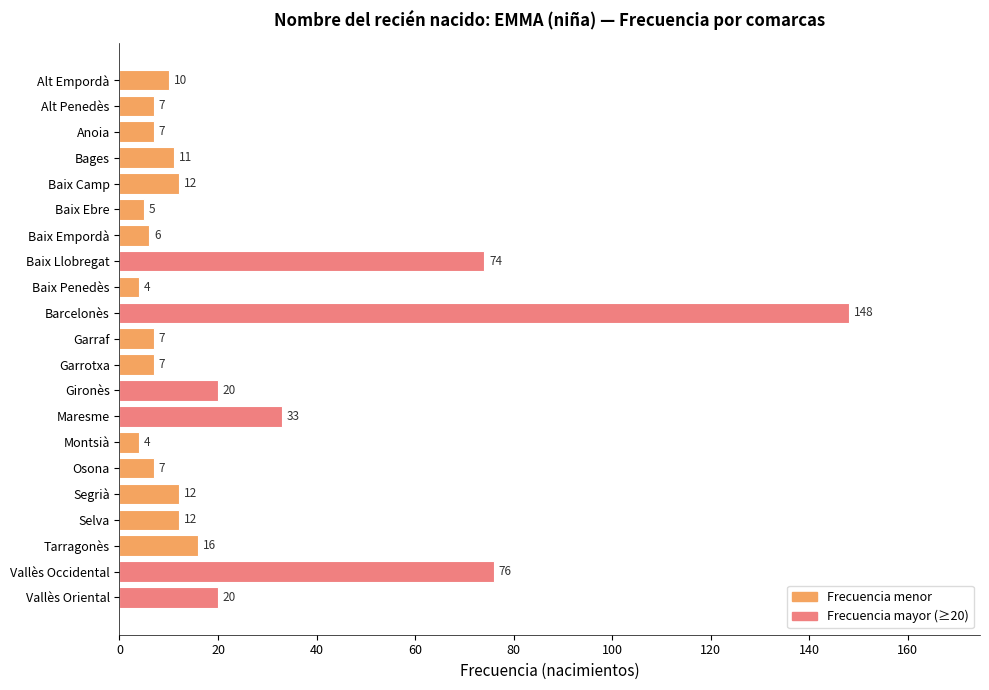

What is the smallest value displayed?

4